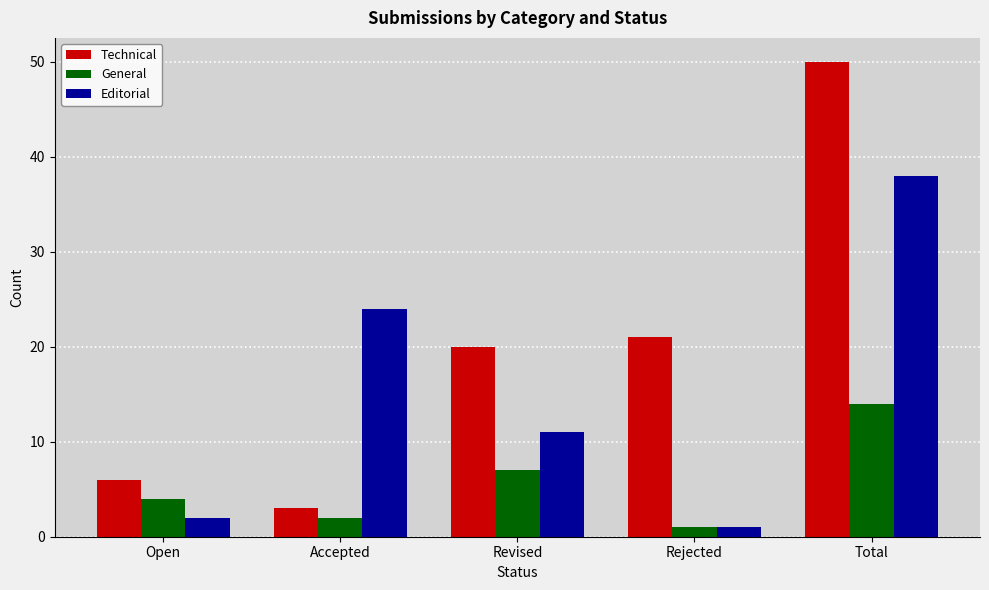

Between Open and Accepted, which series saw the biggest shift?

Editorial